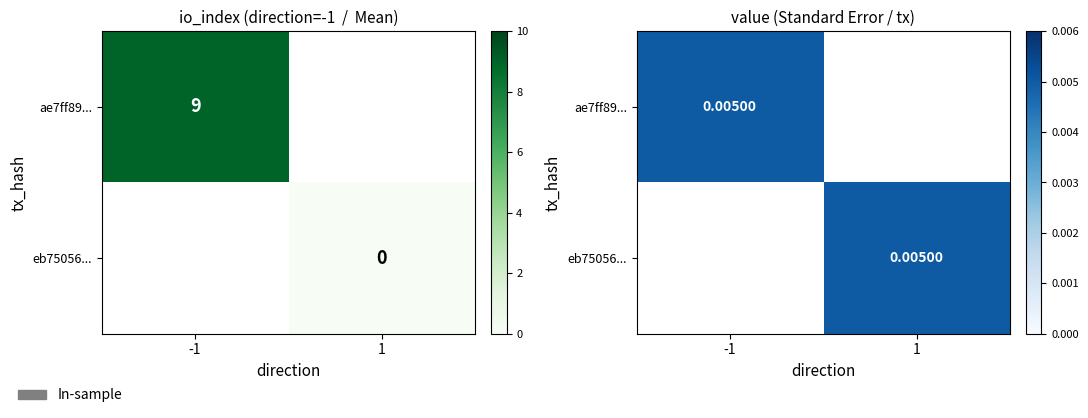

What is the spread (max minus min) of values at direction?

2